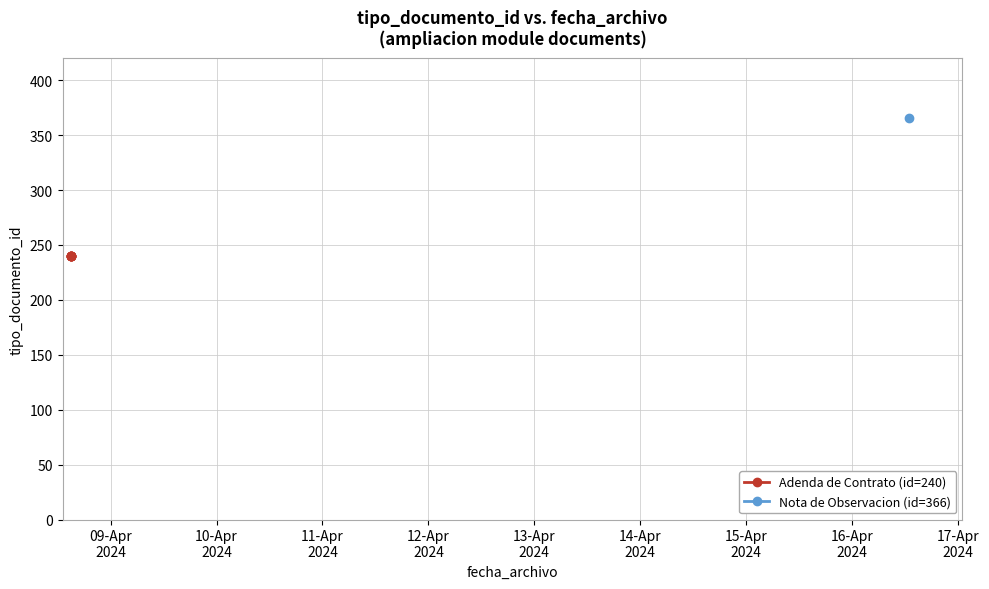

What is the approximate value at 2024-04-08 15:06:56?

240